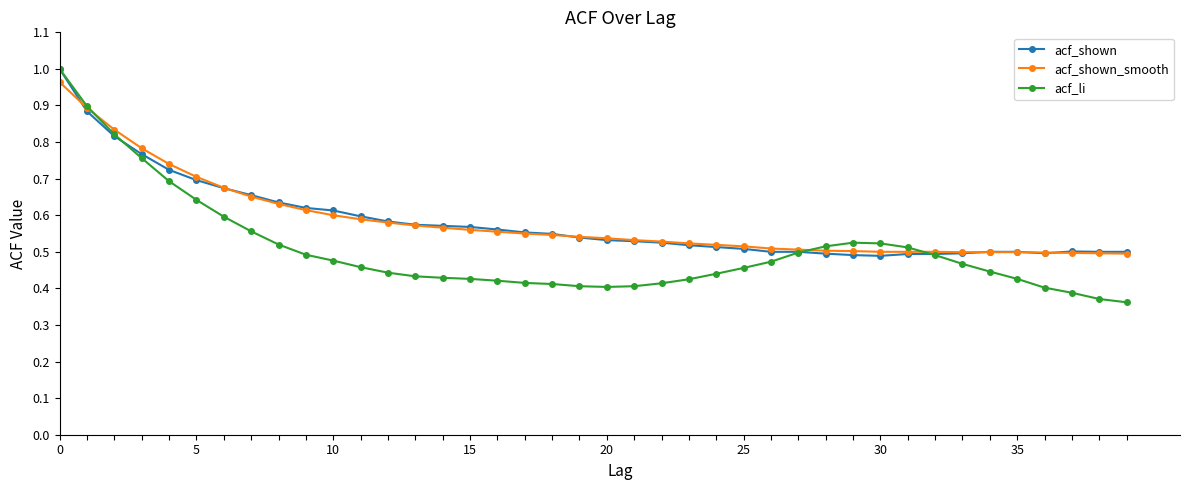

True or false: acf_shown has more than 0 interior local peaks.

True